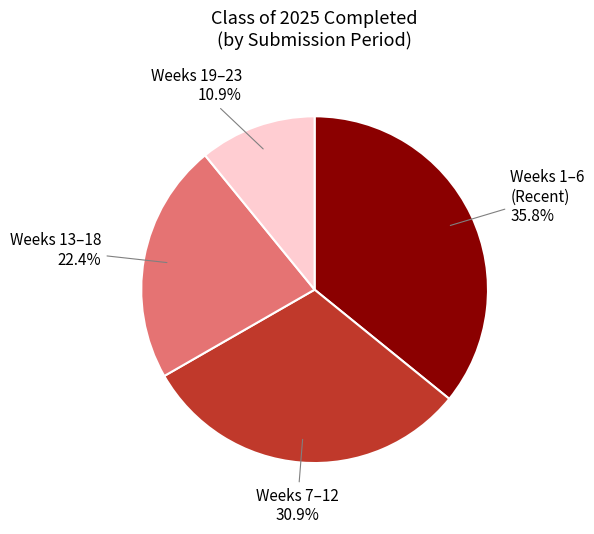

Which slice is the largest?

Weeks 1–6 (Recent) 35.8%